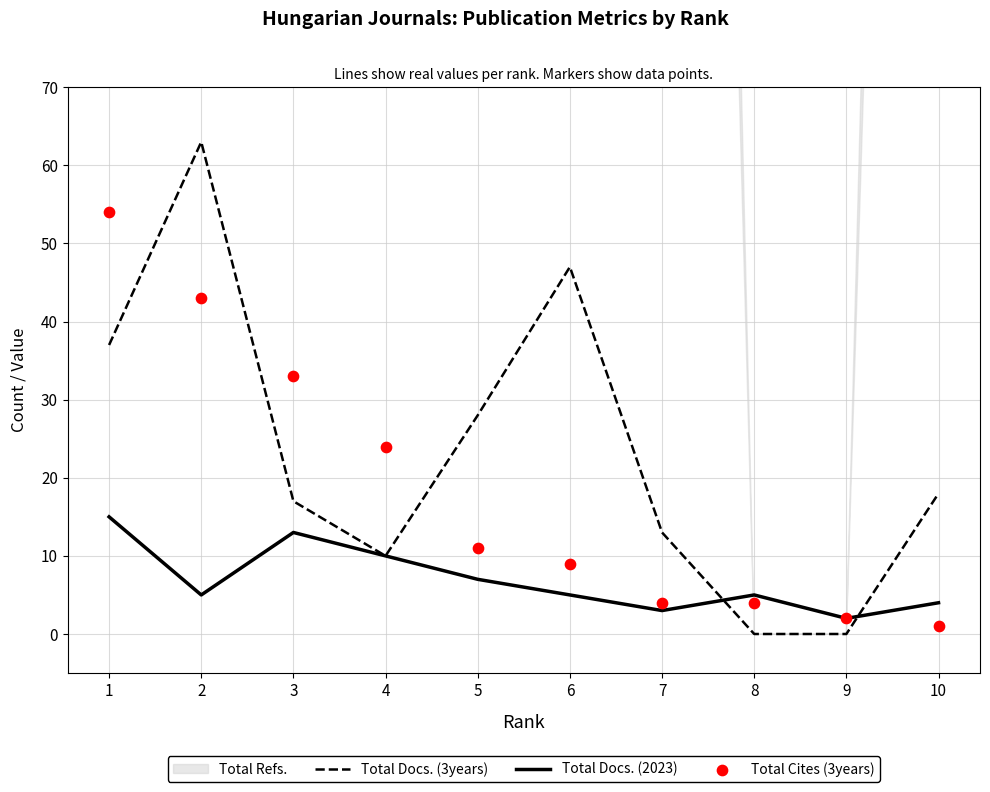

What is the total value across all series at 7?

20